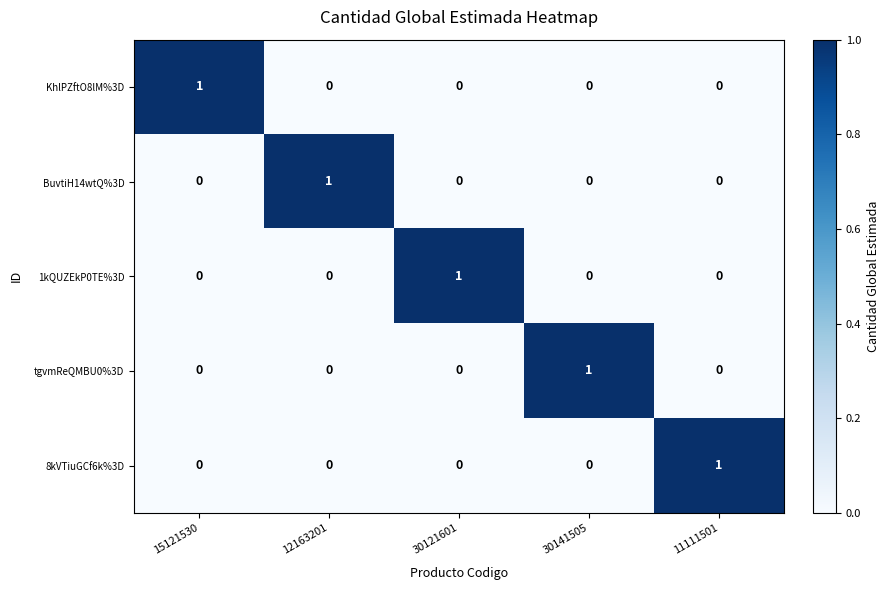

The value of KhlPZftO8lM%3D at 15121530 is 2. True or false?

False